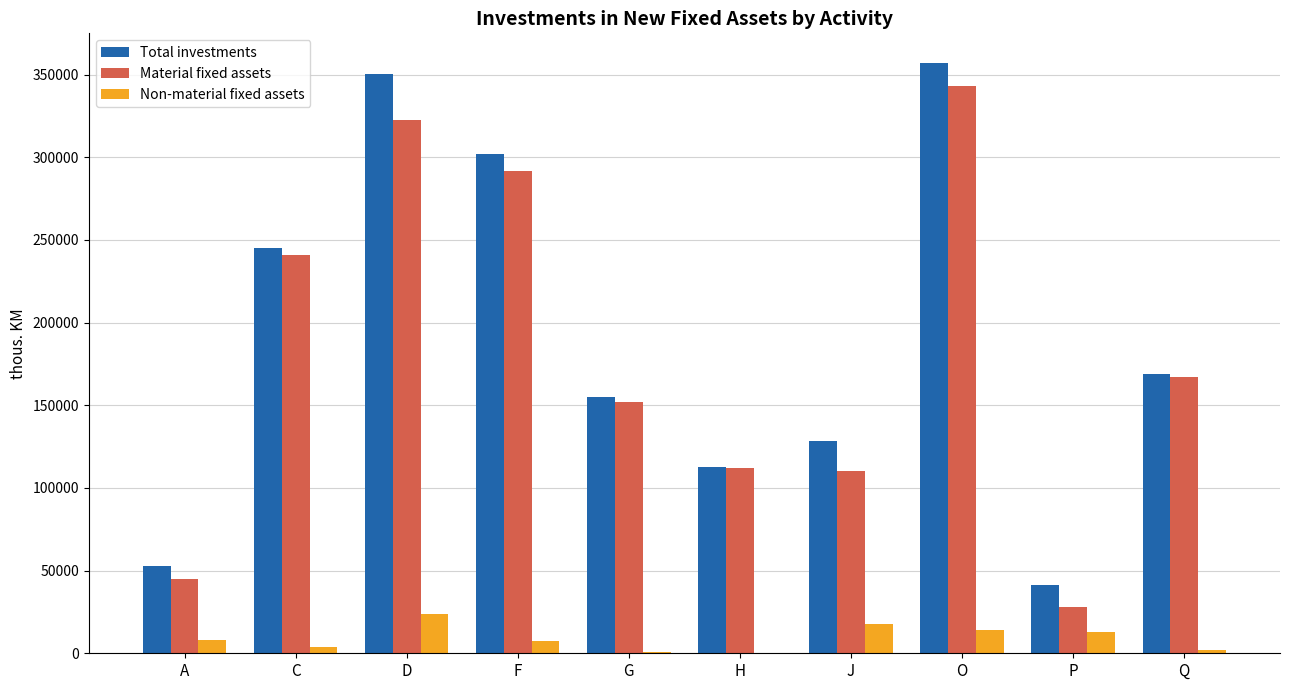

Is the value of Total investments at G greater than the value of Material fixed assets at A?

Yes